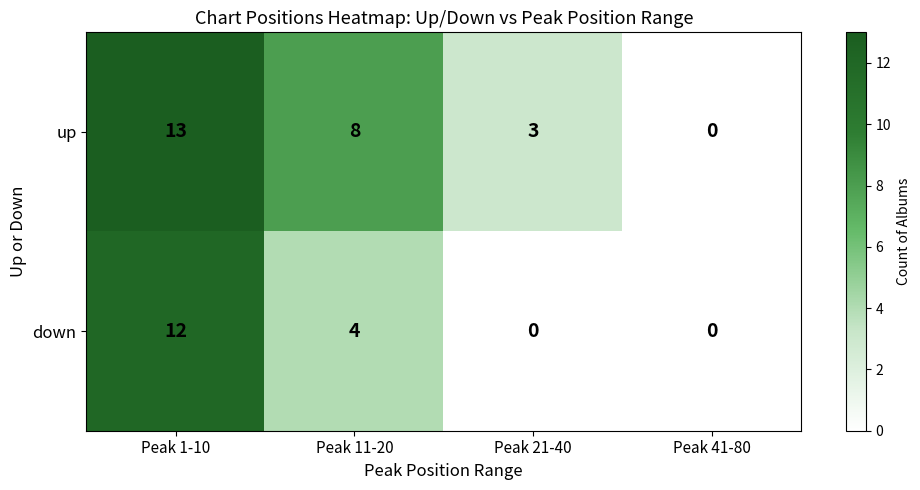

Which label corresponds to the largest value in the chart?

Peak 1-10